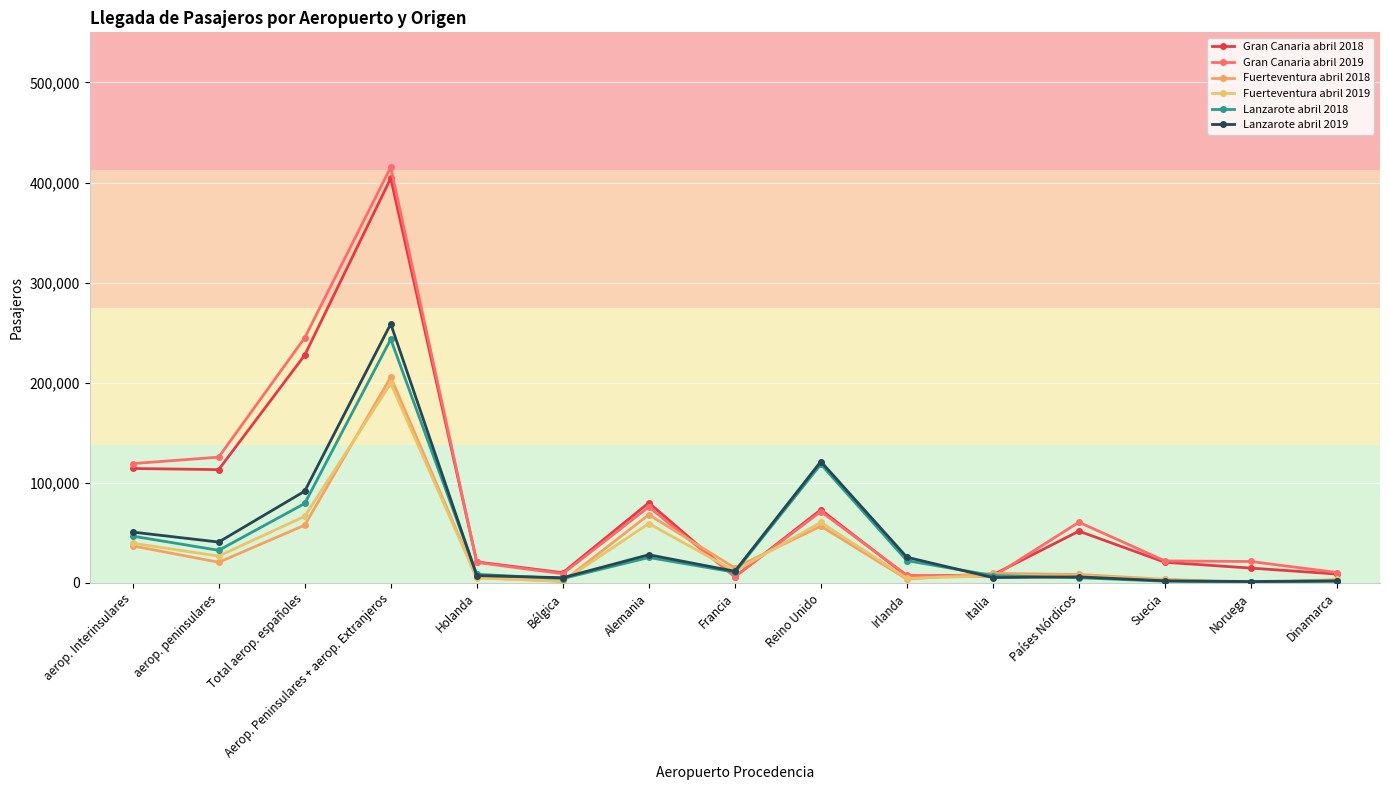

Count the number of categories in the chart.

15